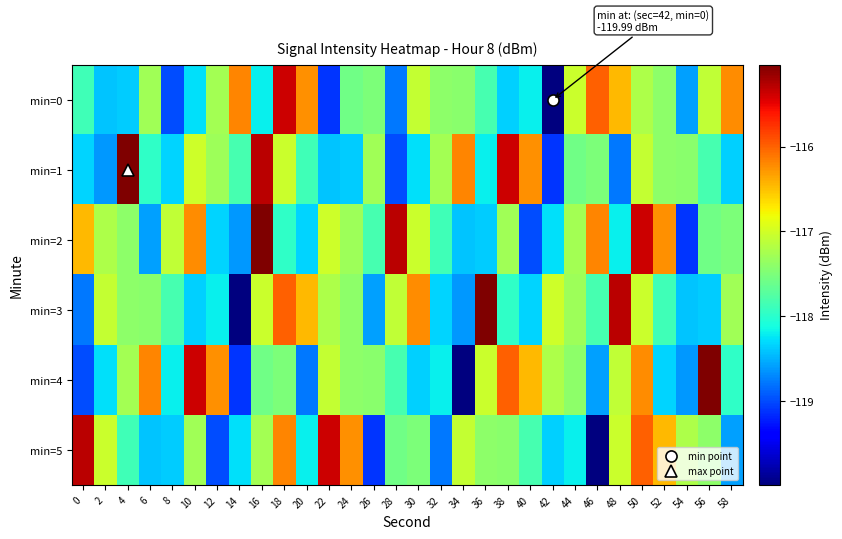

How many distinct data groups are displayed?

6